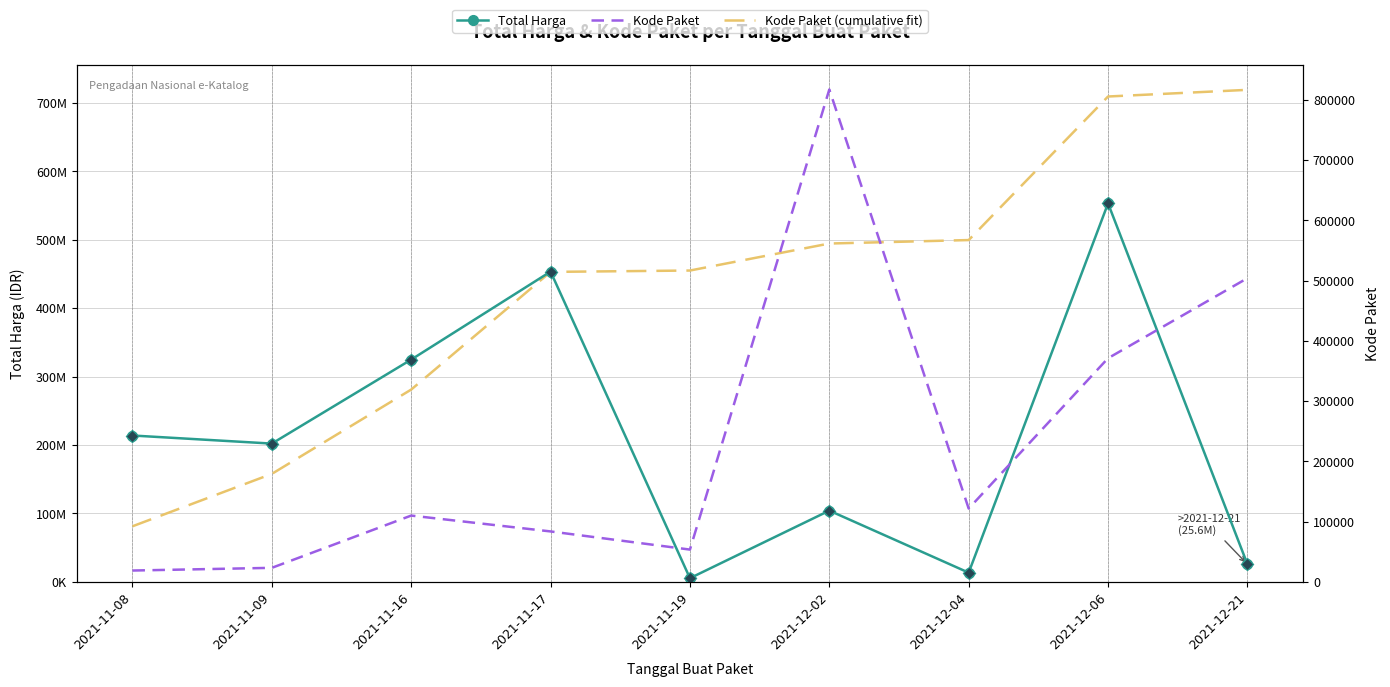

Which series reaches the maximum Y coordinate?

Kode Paket (cumulative fit)